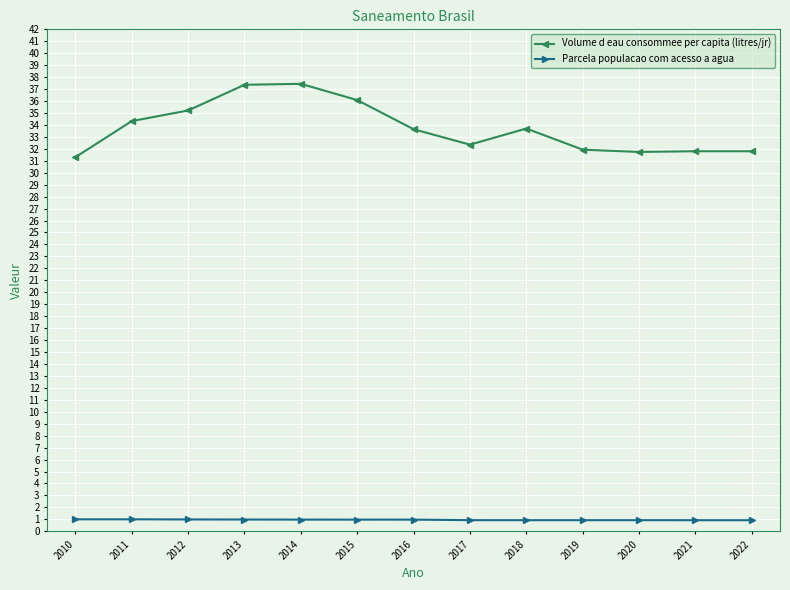

At how many categories does at least one series exceed 21?

13